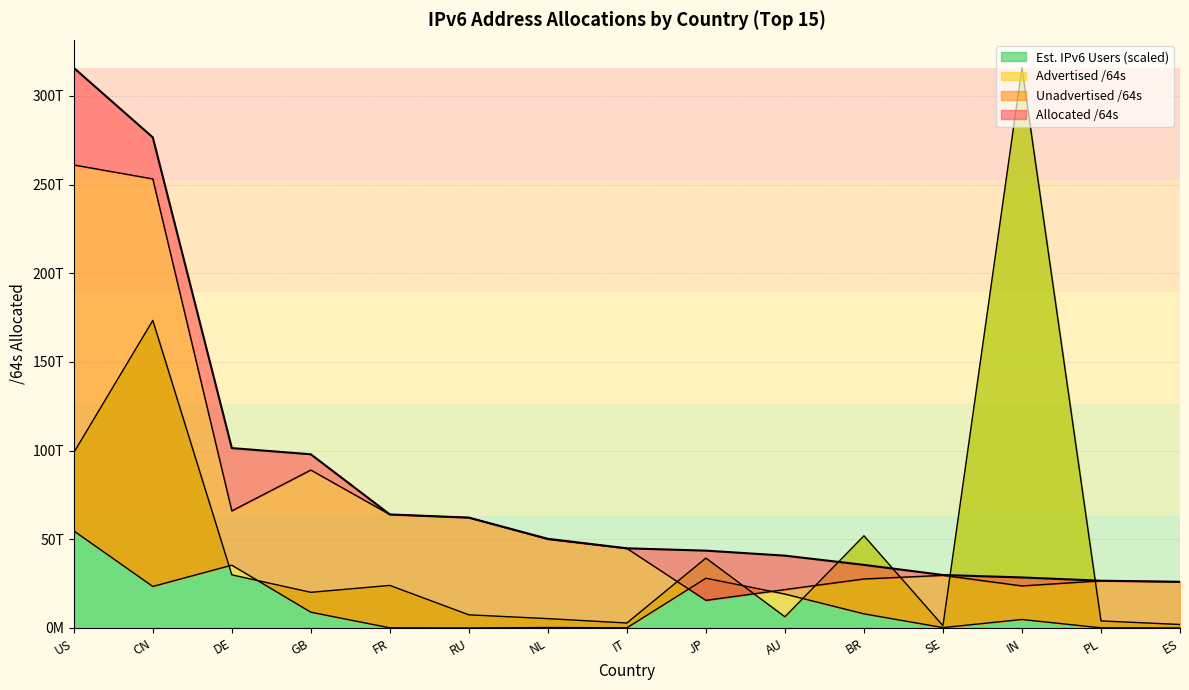

True or false: Unadvertised /64s has more than 2 points higher than both neighbors.

True